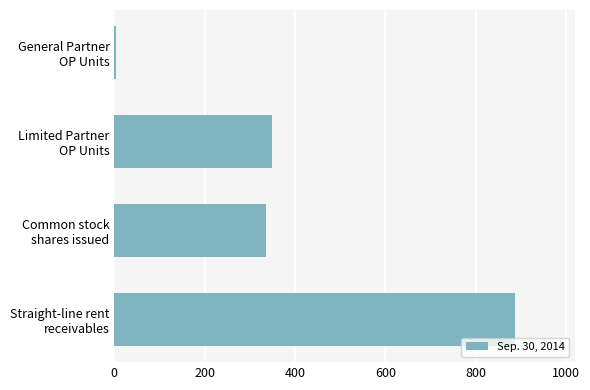

What is the sum of all values?

1573.3